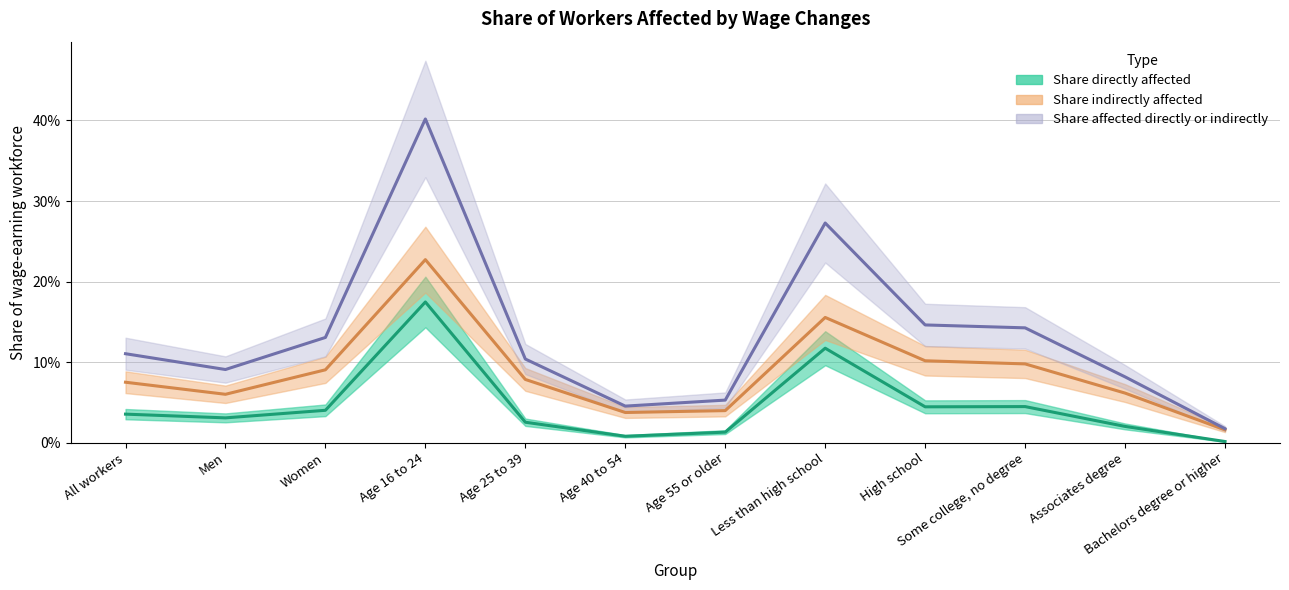

Is this an area chart (filled region under the line)?

No